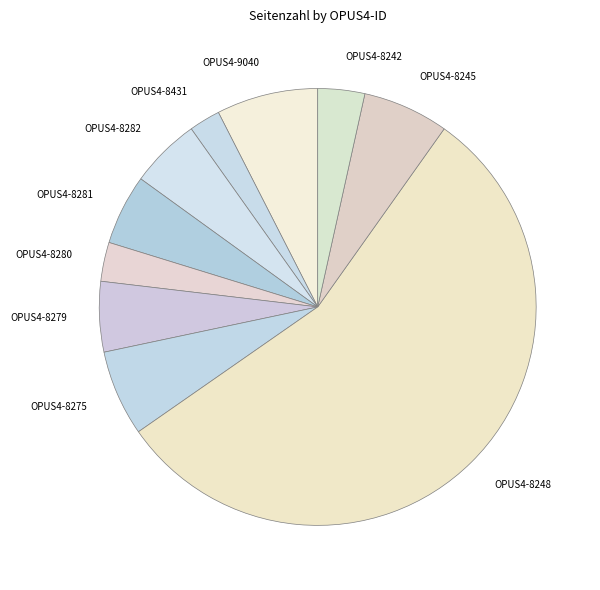

Approximately how many times larger is the value at OPUS4-8281 compared to OPUS4-8245?

0.8